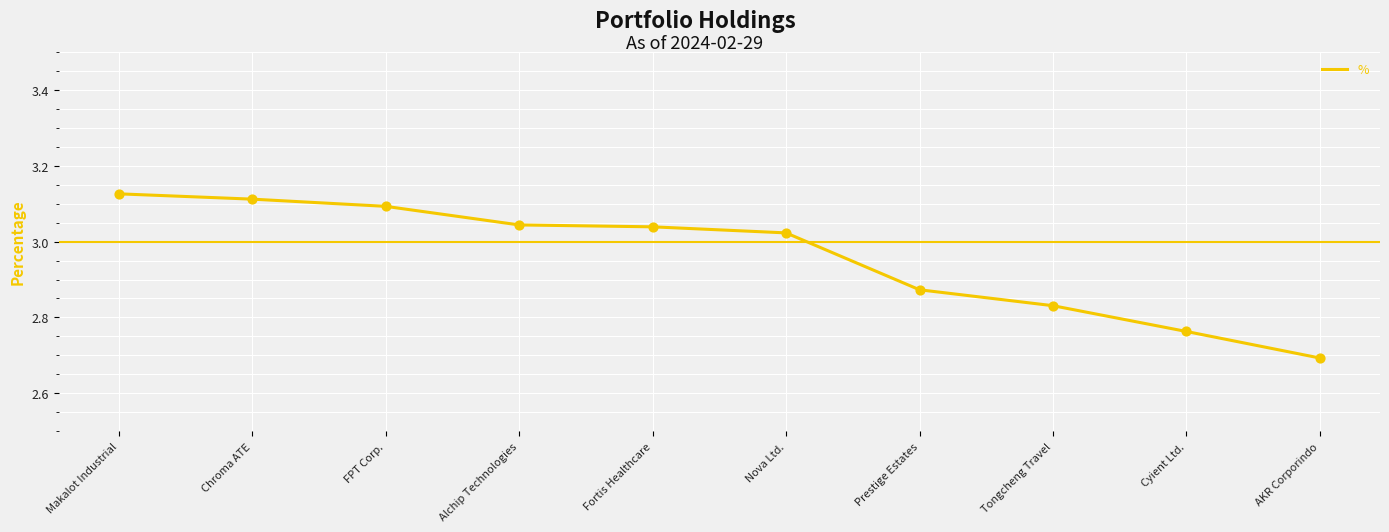

Between Chroma ATE and AKR Corporindo, which is larger?

Chroma ATE